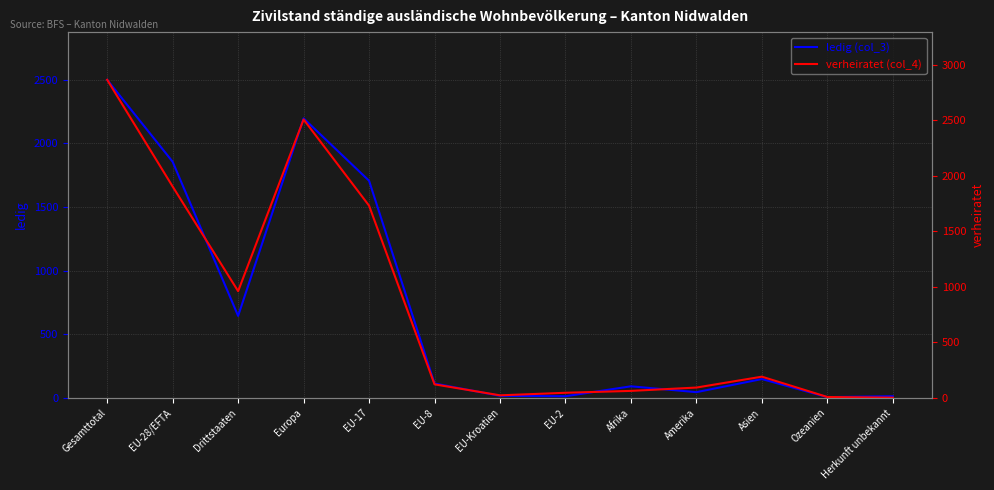

What position from the left is EU-2?

8